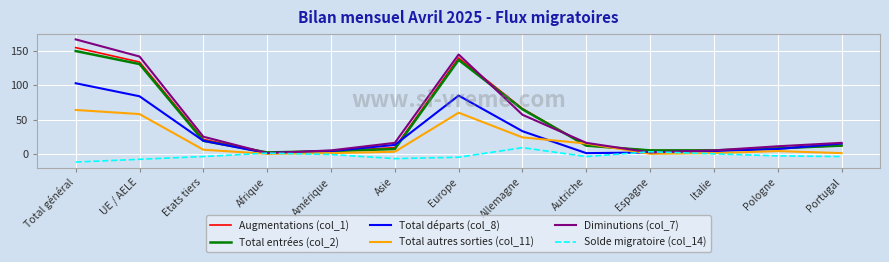

At which label does Total entrées (col_2) reach its minimum?

Afrique